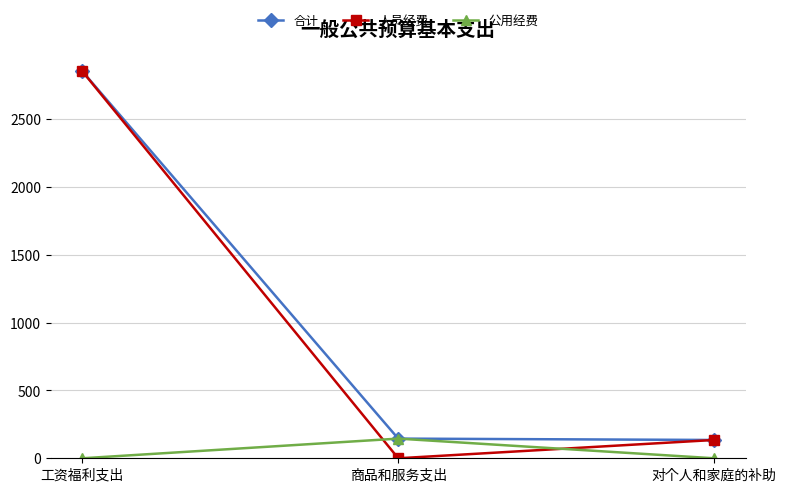

The 人员经费 series shows 1688.7 at 商品和服务支出. True or false?

False